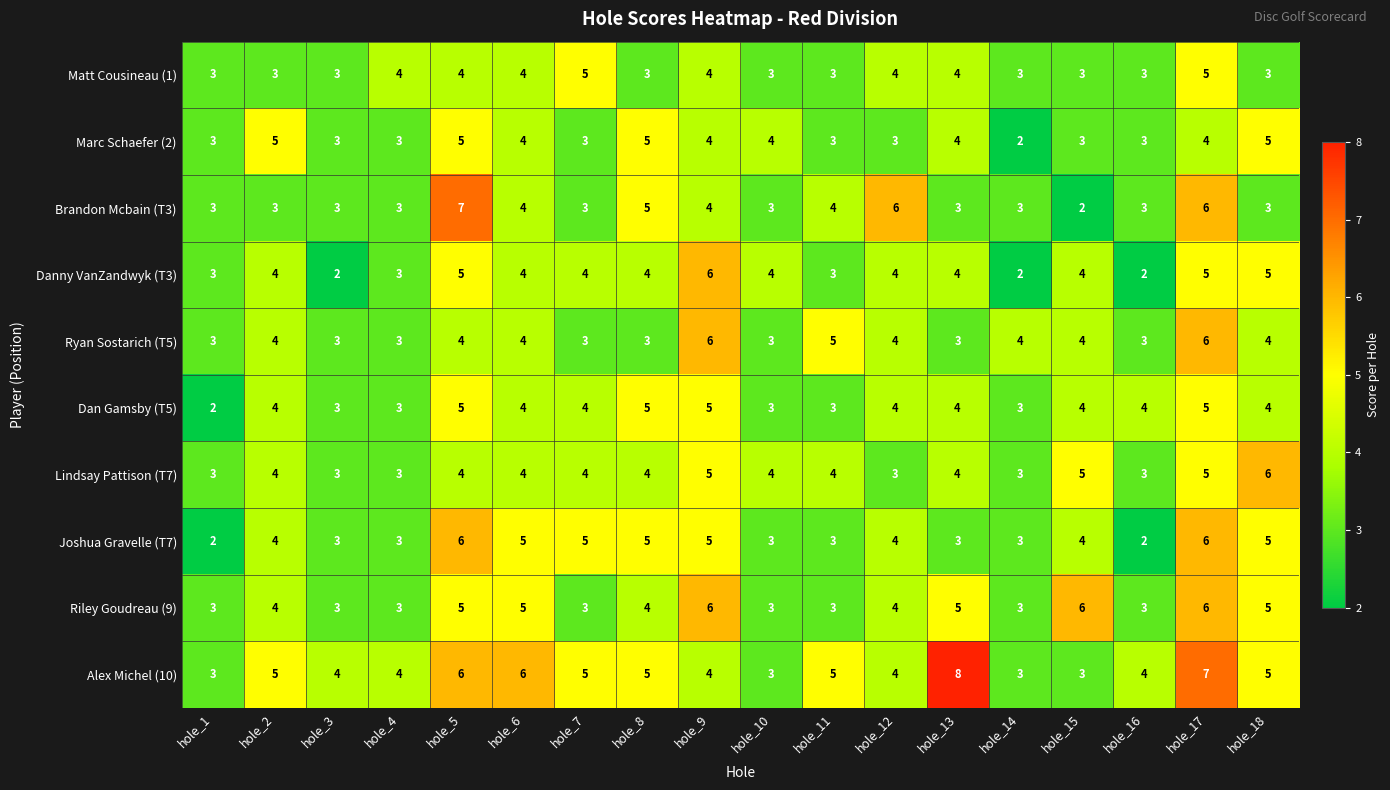

Which series has the largest total across all categories?

Alex Michel (10)